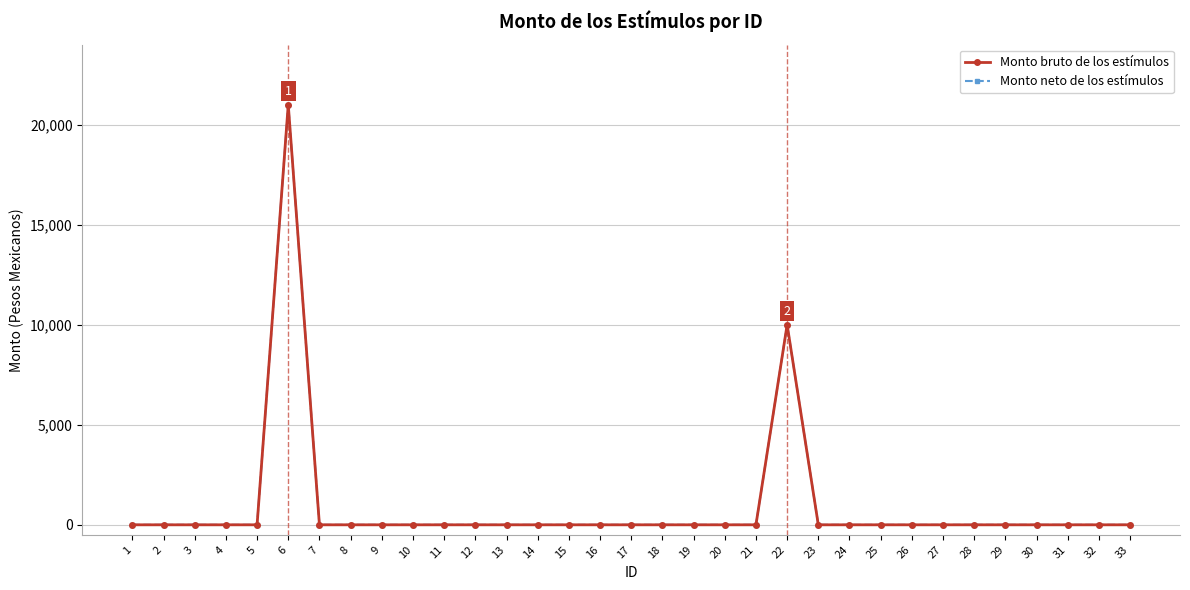

What is the sum of all Monto bruto de los estímulos values?

31000